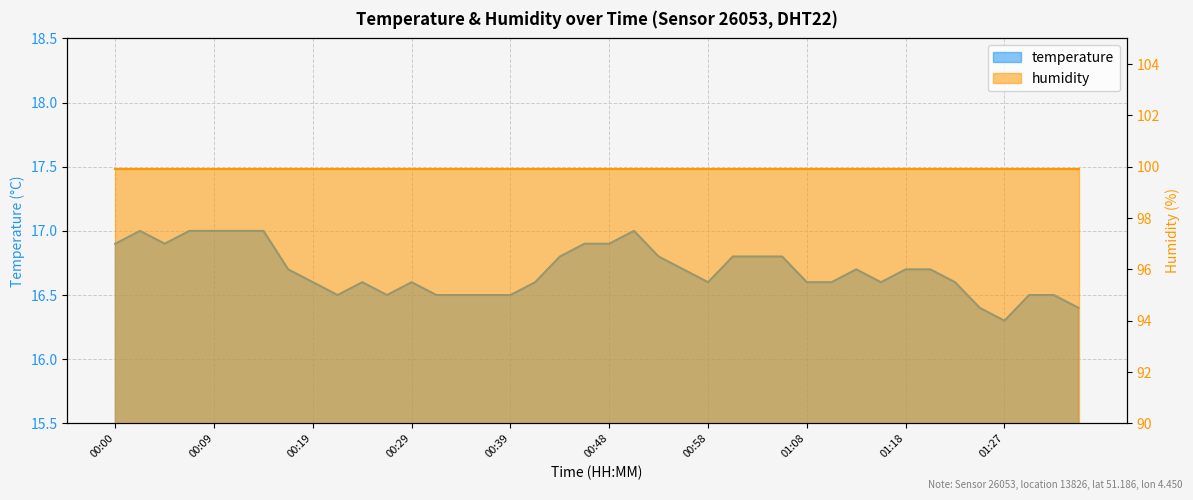

How many interior local peaks (higher than both neighbors) does the data have?

5